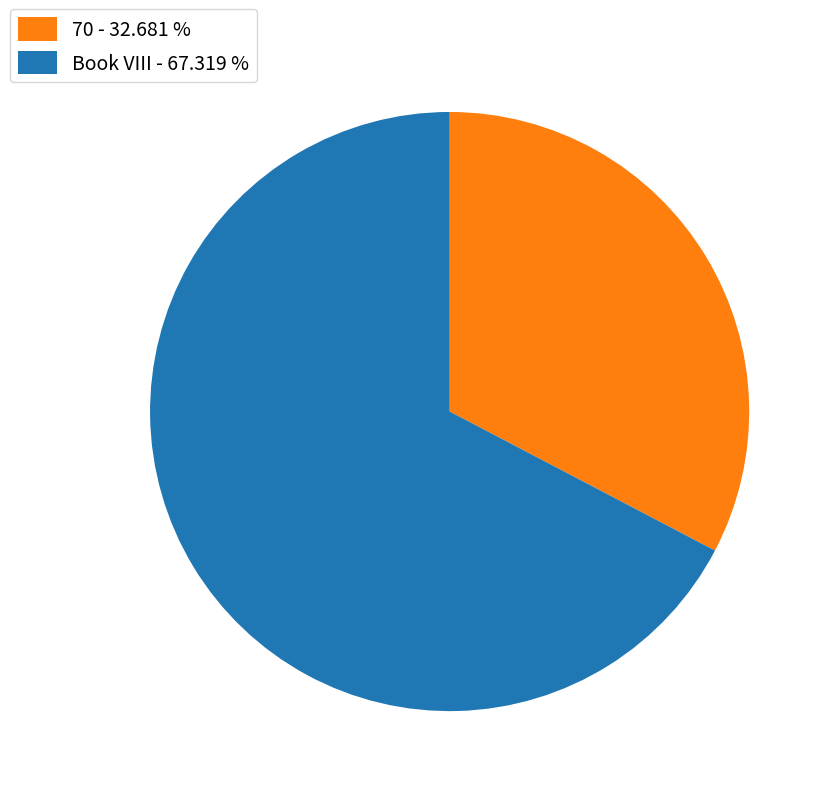

Is it true that Book VIII is 55% of the pie?

False